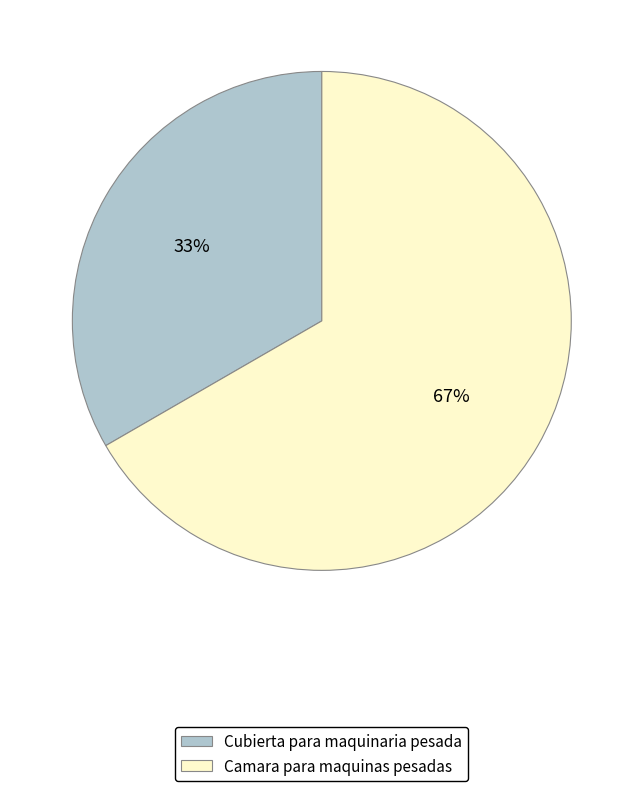

Which slice represents more than half of the pie?

Camara para maquinas pesadas